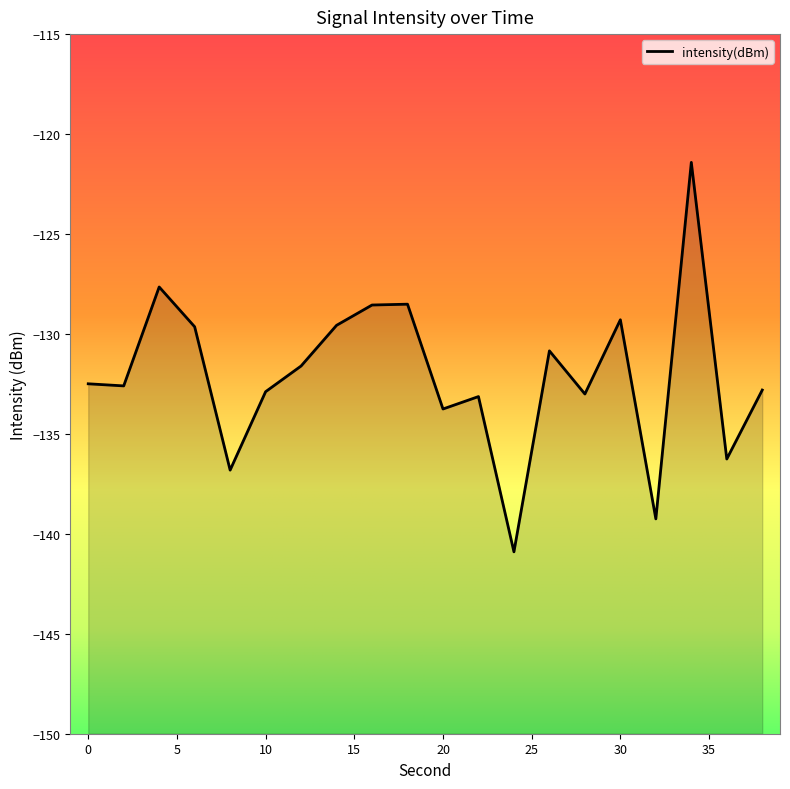

How many data points are less than -132?

11